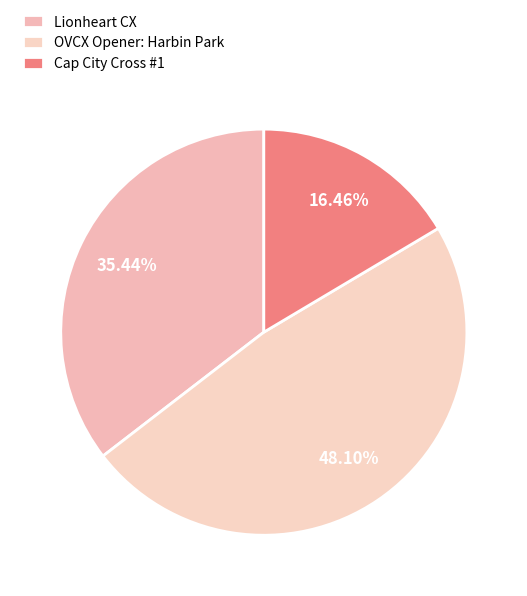

Is it true that OVCX Opener: Harbin Park is 48% of the pie?

True